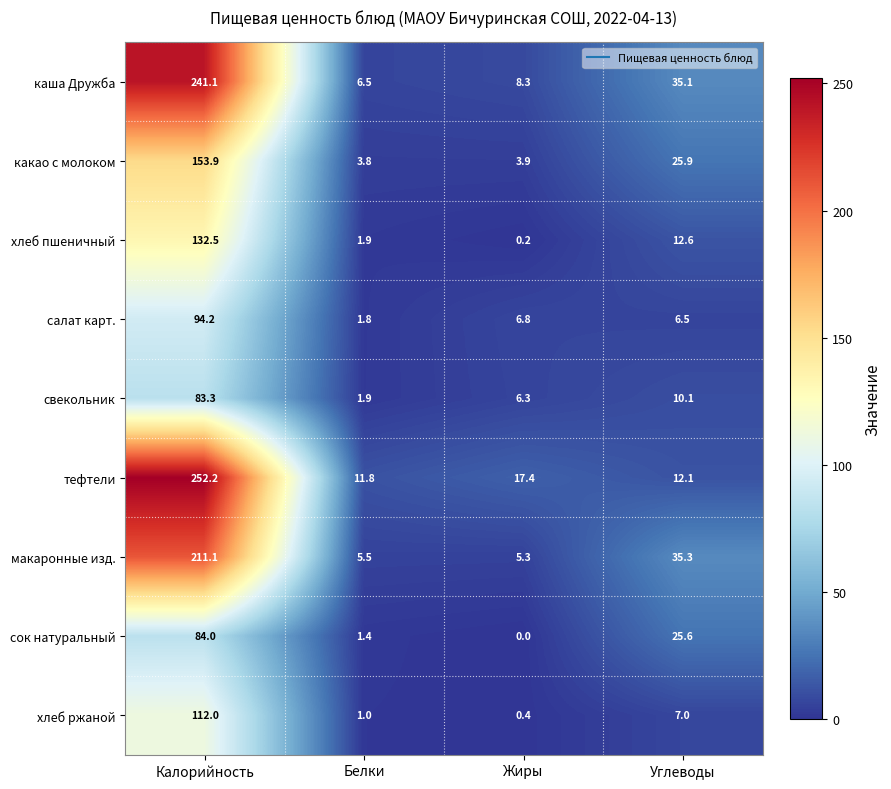

Between Калорийность and Жиры, which series saw the biggest shift?

тефтели